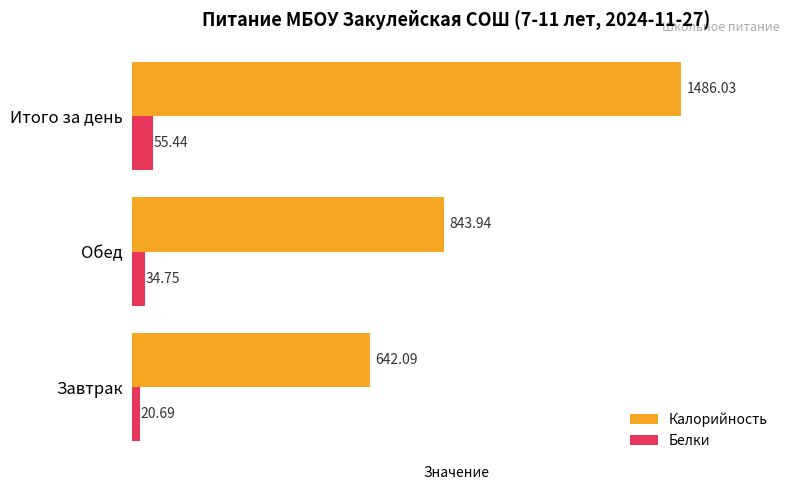

What is the sum of the Белки values at Итого за день and Обед?

90.2